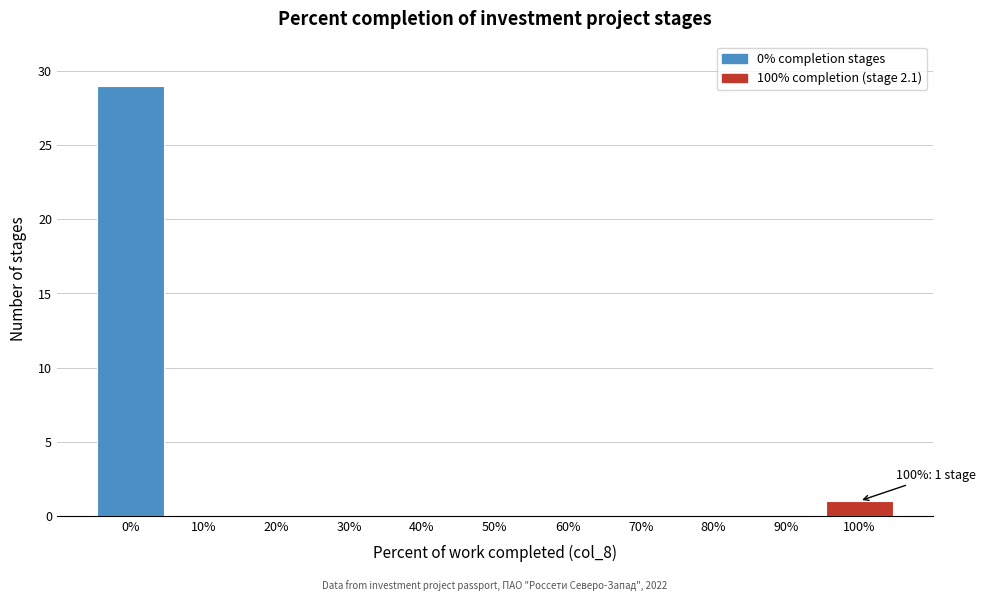

Reading left to right, transcribe all the data shown in this chart.

0%=29	10%=0	20%=0	30%=0	40%=0	50%=0	60%=0	70%=0	80%=0	90%=0	100%=1